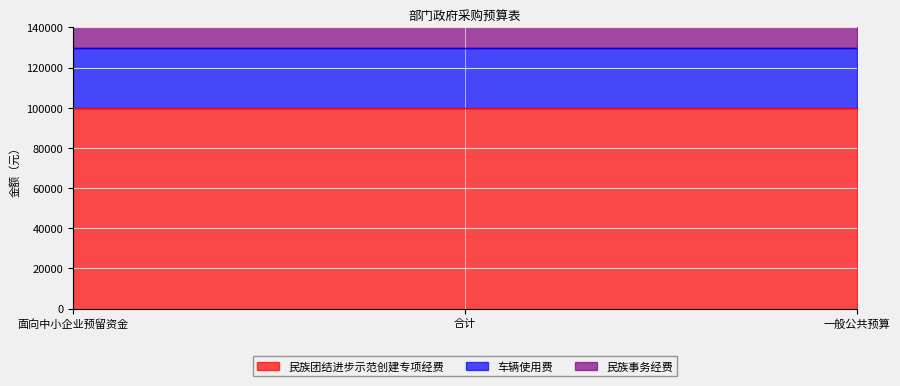

What are all the series names shown in the legend?

民族团结进步示范创建专项经费, 车辆使用费, 民族事务经费